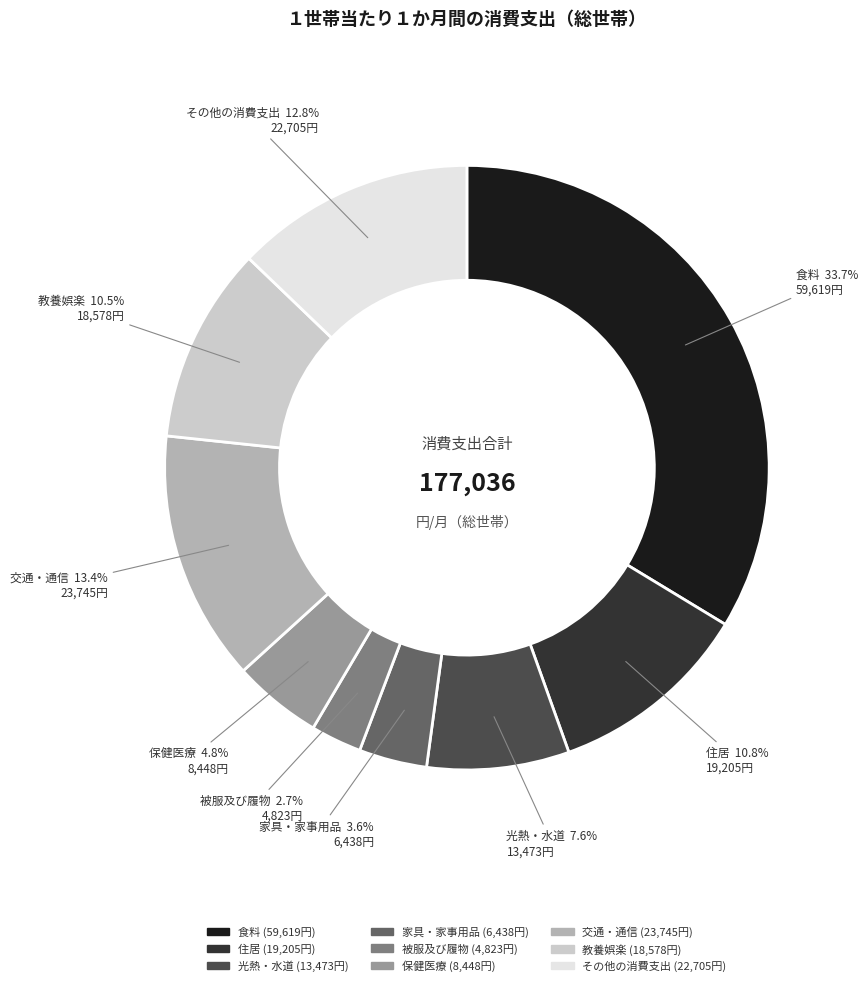

What is the ratio of the value at 住居 to the value at 家具・家事用品?

3.0